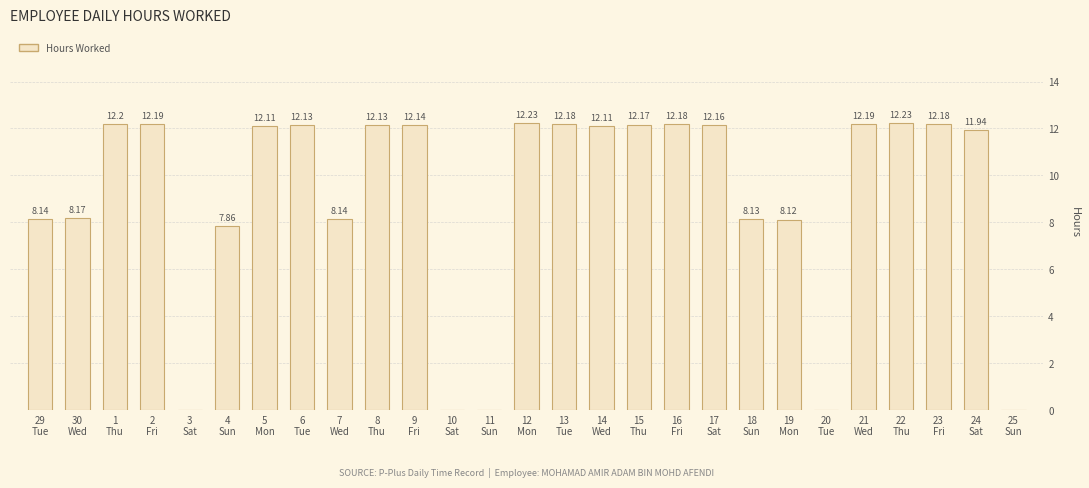

What is the sum of all values?

243.0